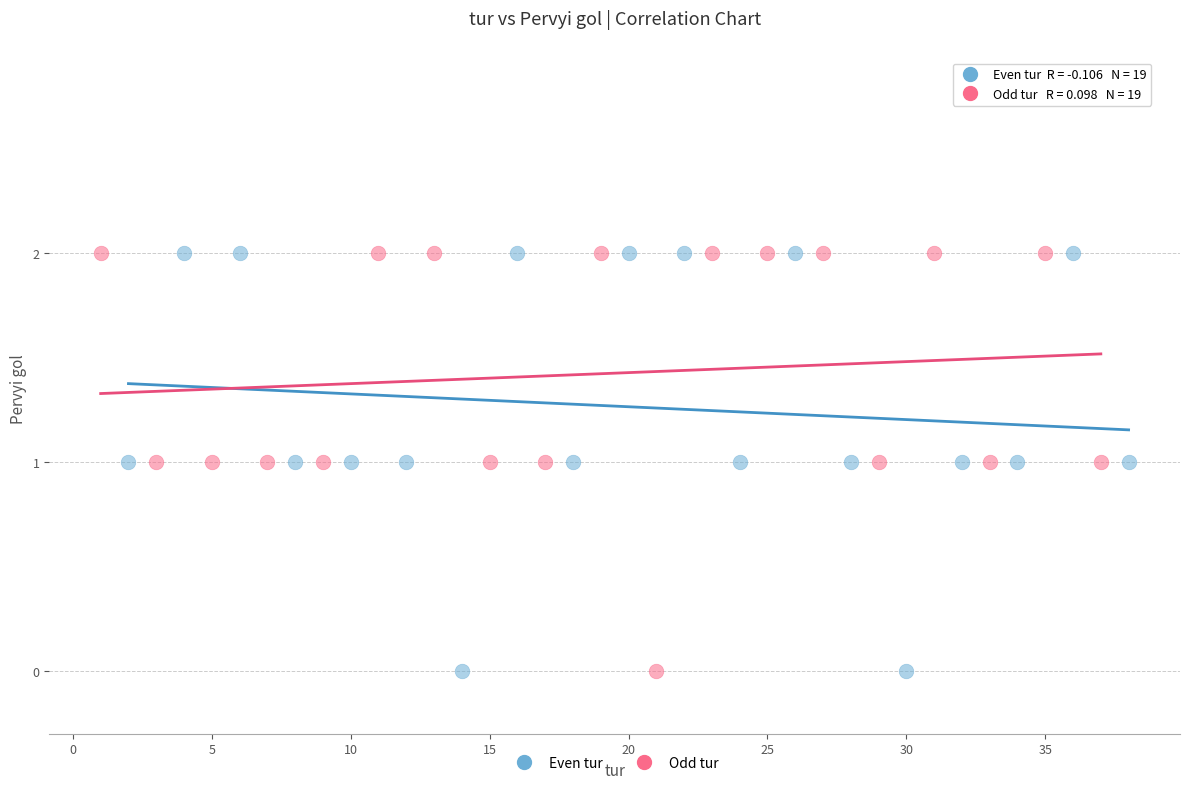

What are all the series names shown in the legend?

Even tur, Odd tur